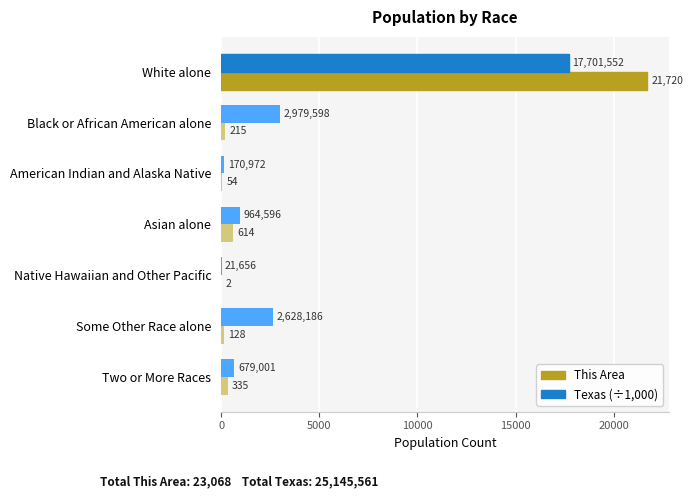

Read the This Area value at Two or More Races.

335.0